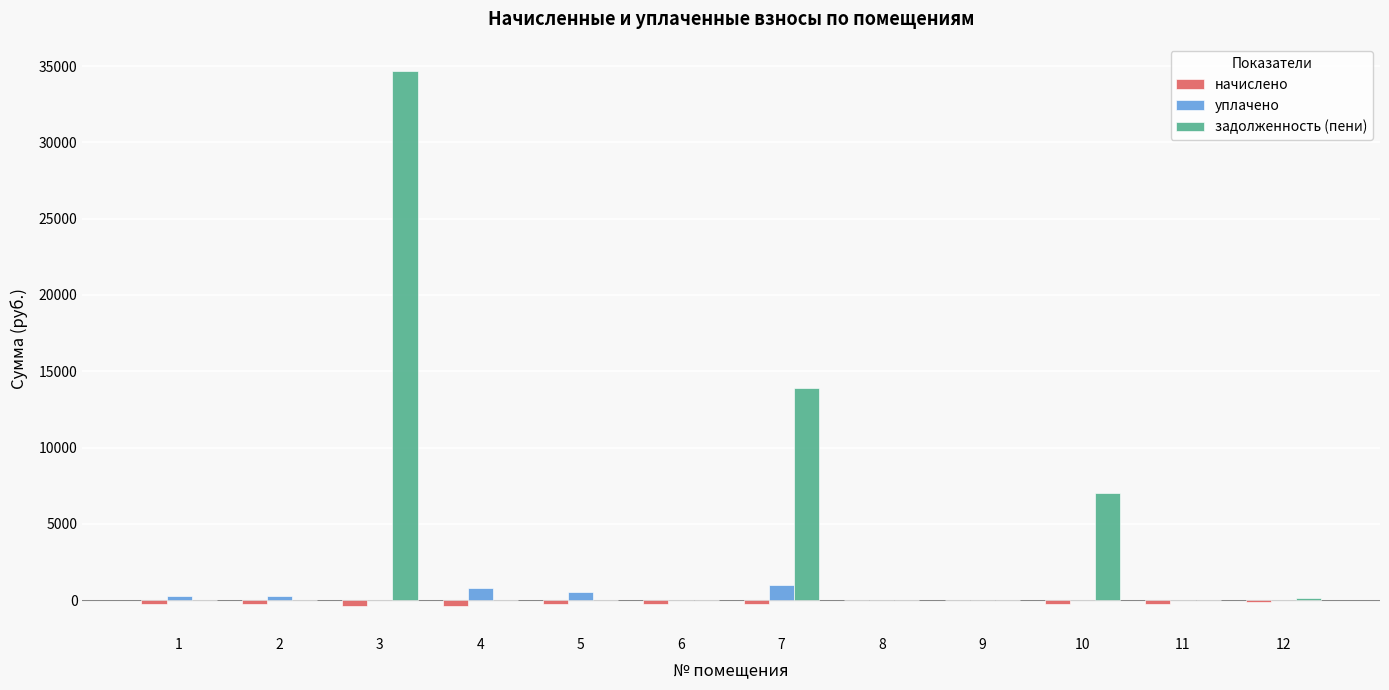

Which series has the largest total across all categories?

задолженность (пени)